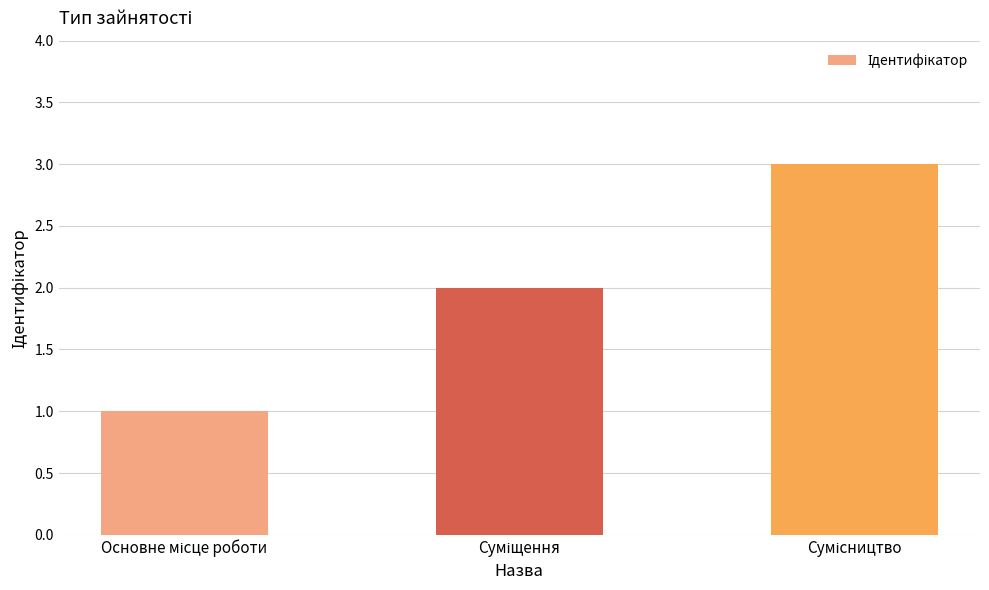

How many values are between 1 and 3?

3